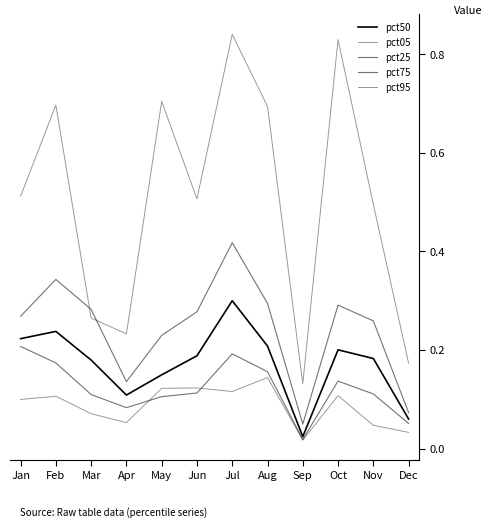

Does the chart have visible grid lines?

No